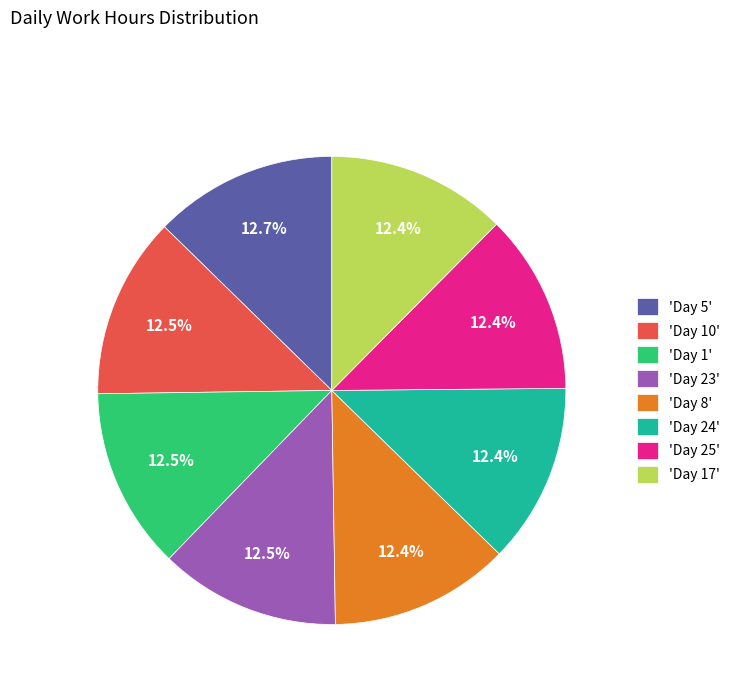

Is there any slice that represents more than half of the pie?

No